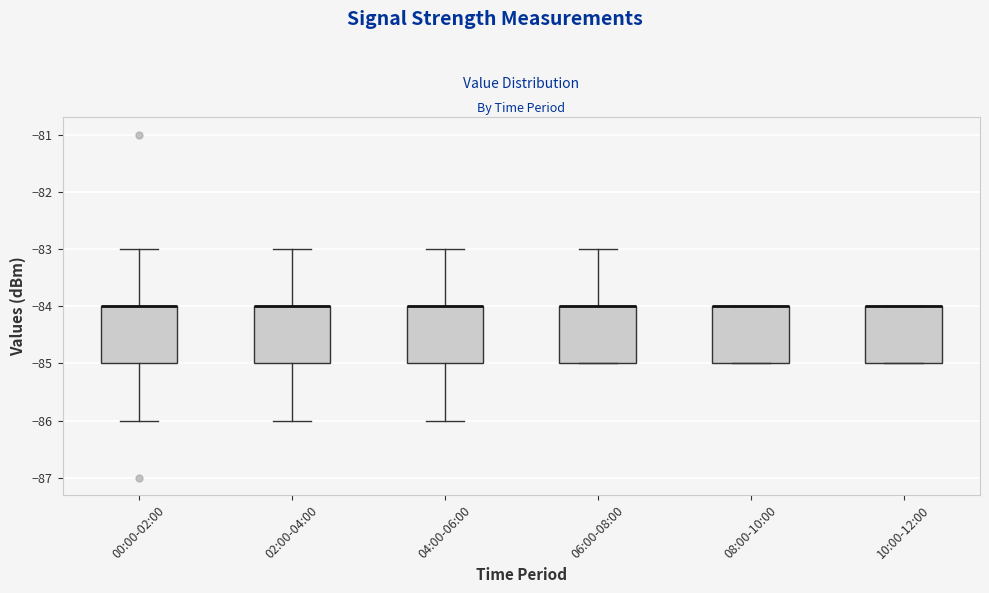

Where does the upper whisker of the box for 04:00-06:00 end on the y-axis? The values are not printed on the chart, so give them approximately, as read against the axis.

-83